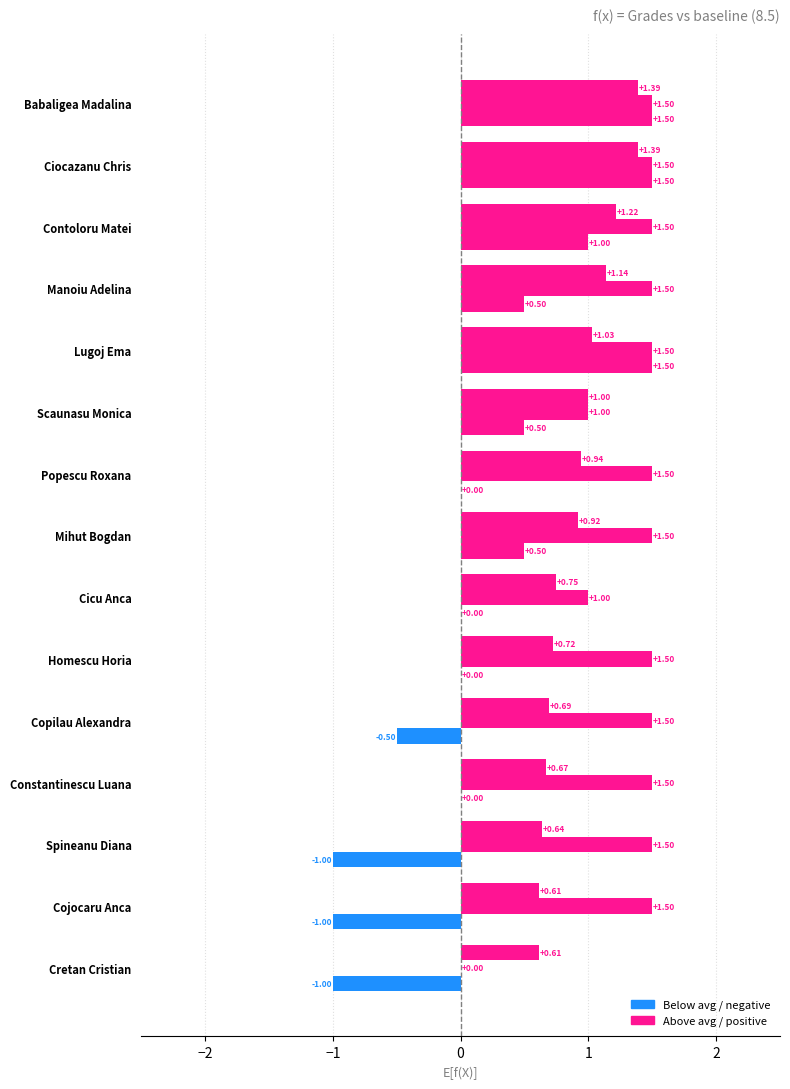

How many categories are shown in the chart?

15